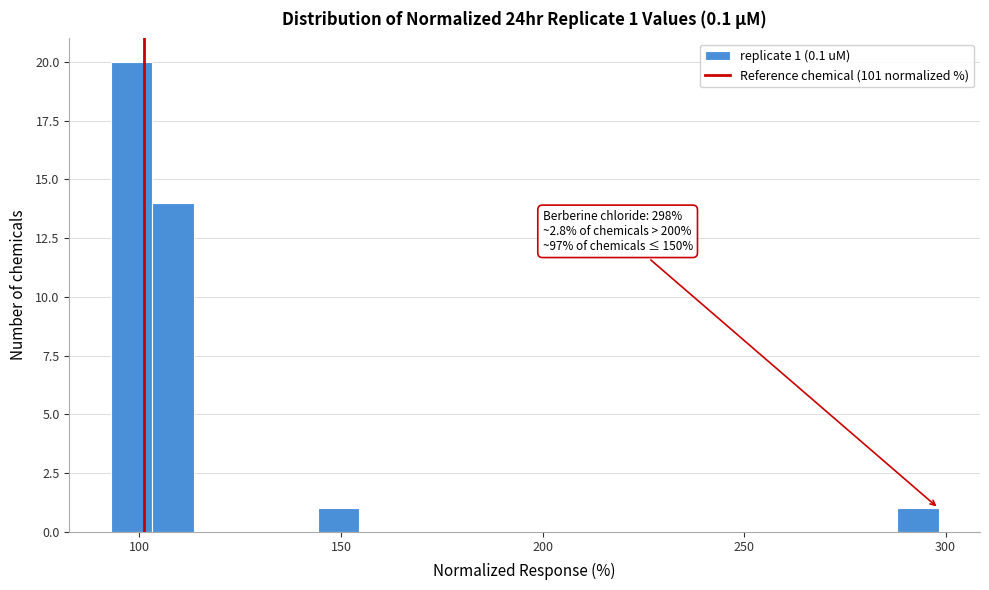

Read against the x-axis, roughly where is the centre of the tallest bar?

100